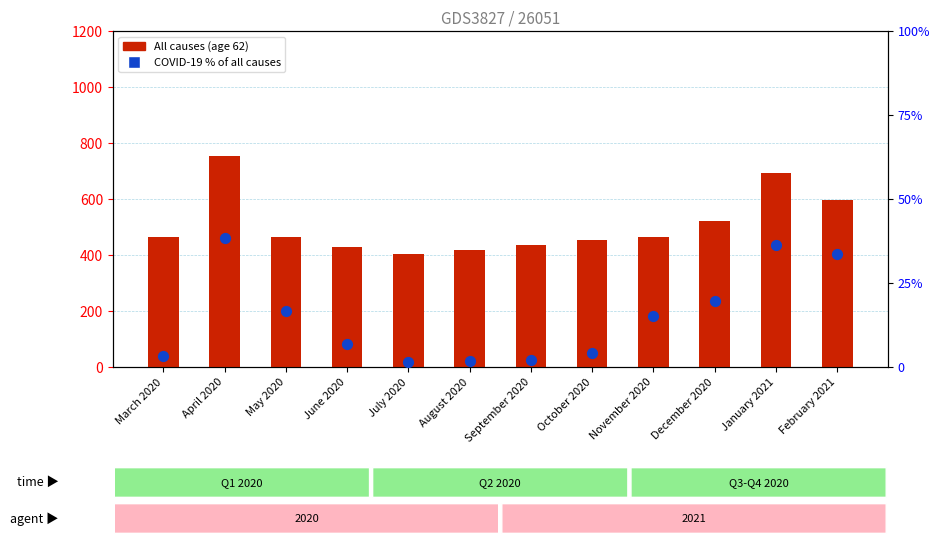

Which series contains the highest Y value?

All causes (age 62)